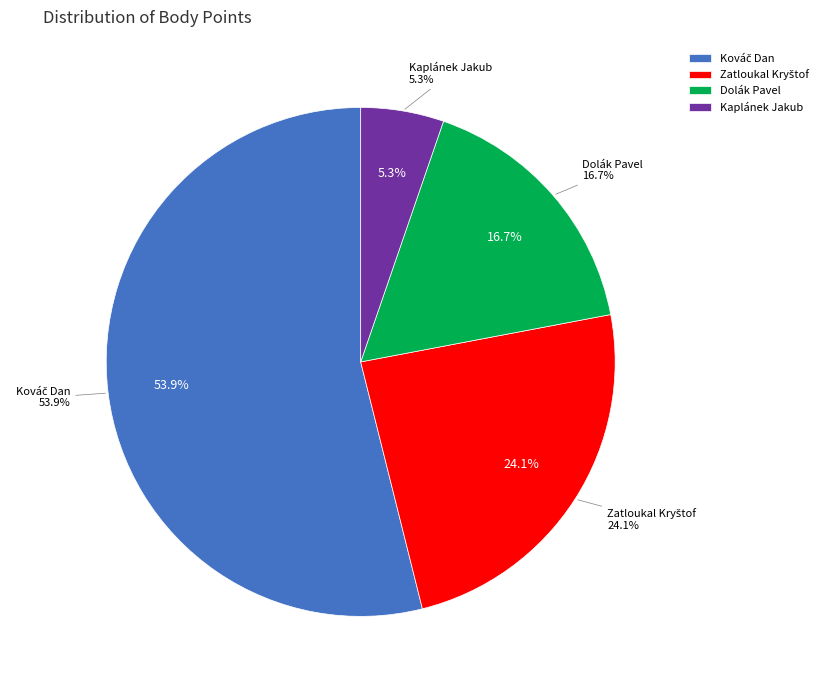

What is the majority slice?

Kováč Dan